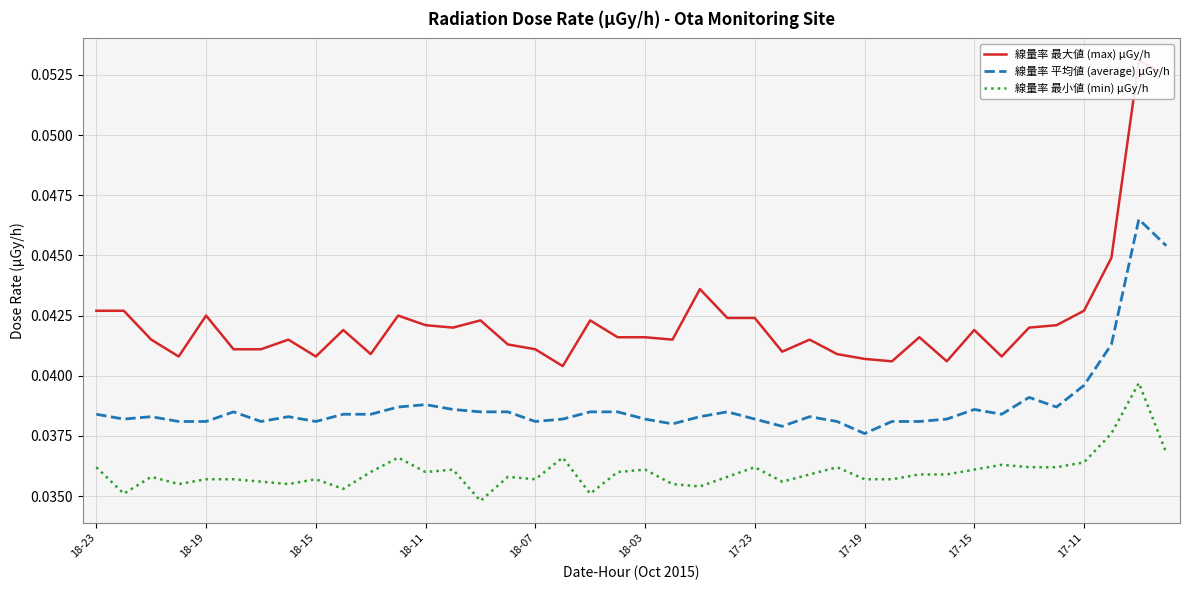

True or false: 線量率 最小値 (min) μGy/h and 線量率 平均値 (average) μGy/h cross at least once.

False